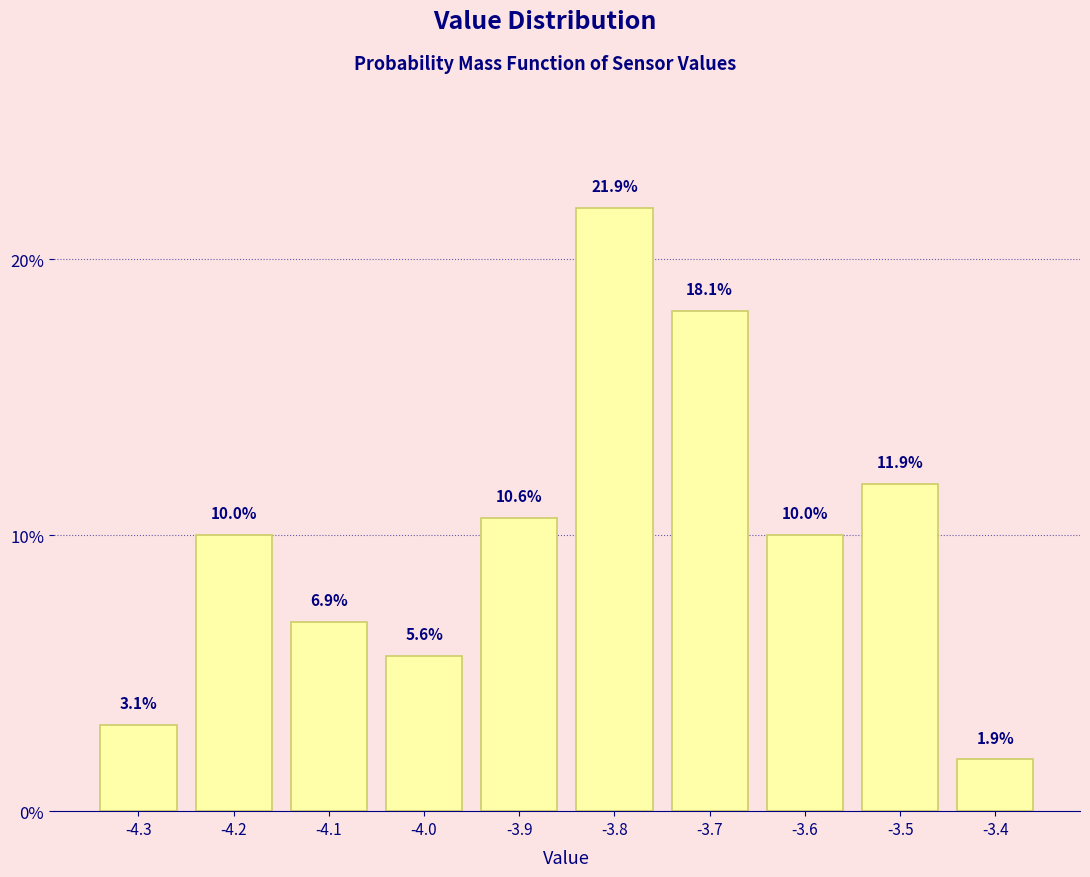

Reading left to right, transcribe this chart: for each bar, give the range it covers on the x-axis and its height.

-4.35 to -4.25: 3.1
-4.25 to -4.15: 10.0
-4.15 to -4.05: 6.9
-4.05 to -3.95: 5.6
-3.95 to -3.85: 10.6
-3.85 to -3.75: 21.9
-3.75 to -3.65: 18.1
-3.65 to -3.55: 10.0
-3.55 to -3.45: 11.9
-3.45 to -3.35: 1.9